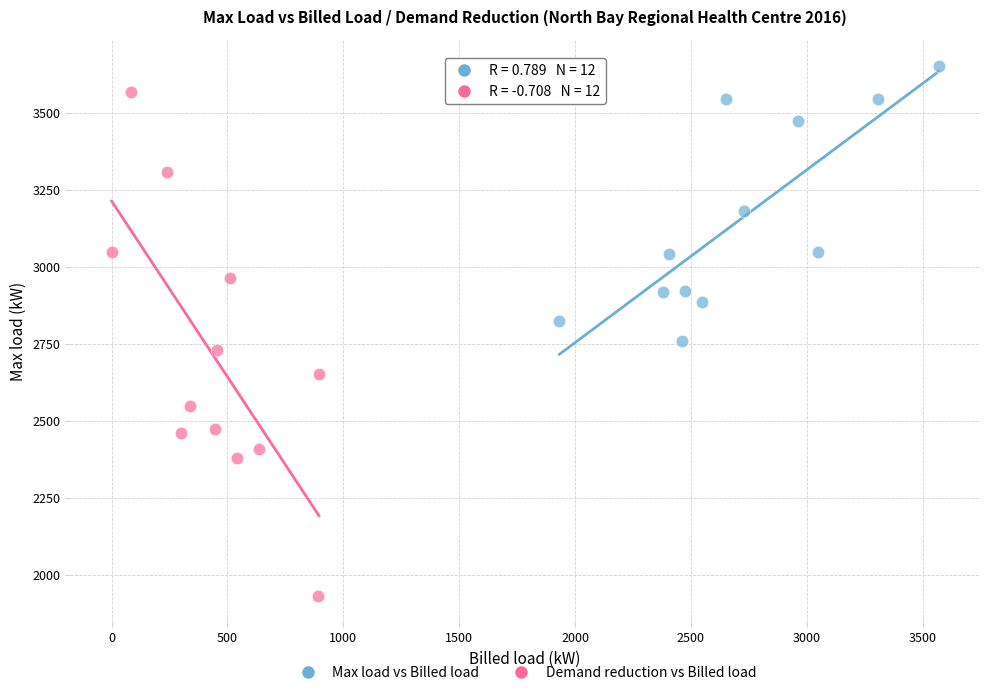

Which series contains the lowest Y value?

Demand reduction vs Billed load